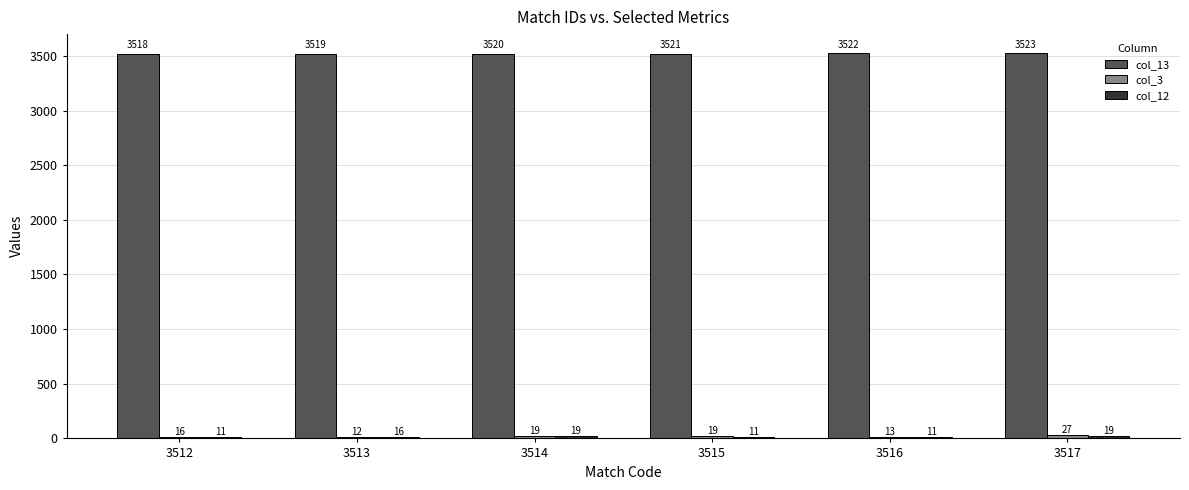

Are the bars horizontal?

No